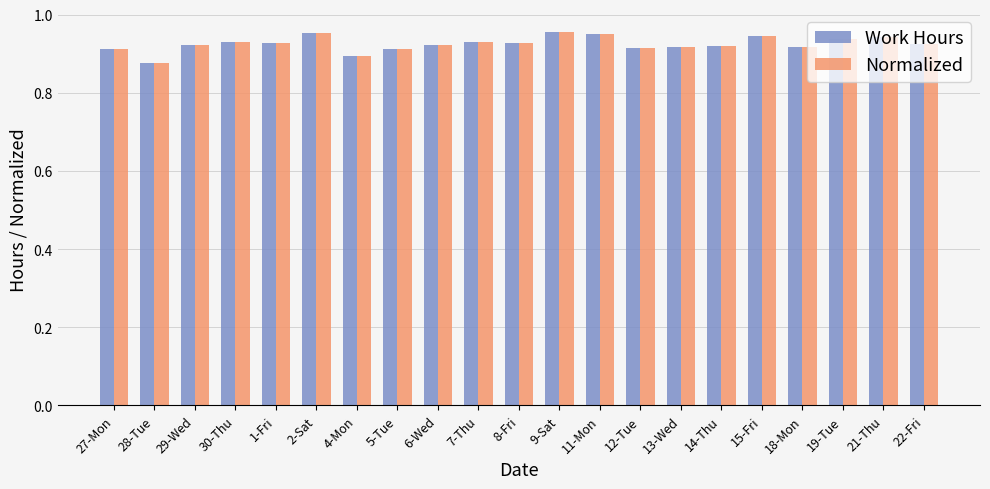

What is the sum of all Work Hours values?

19.4